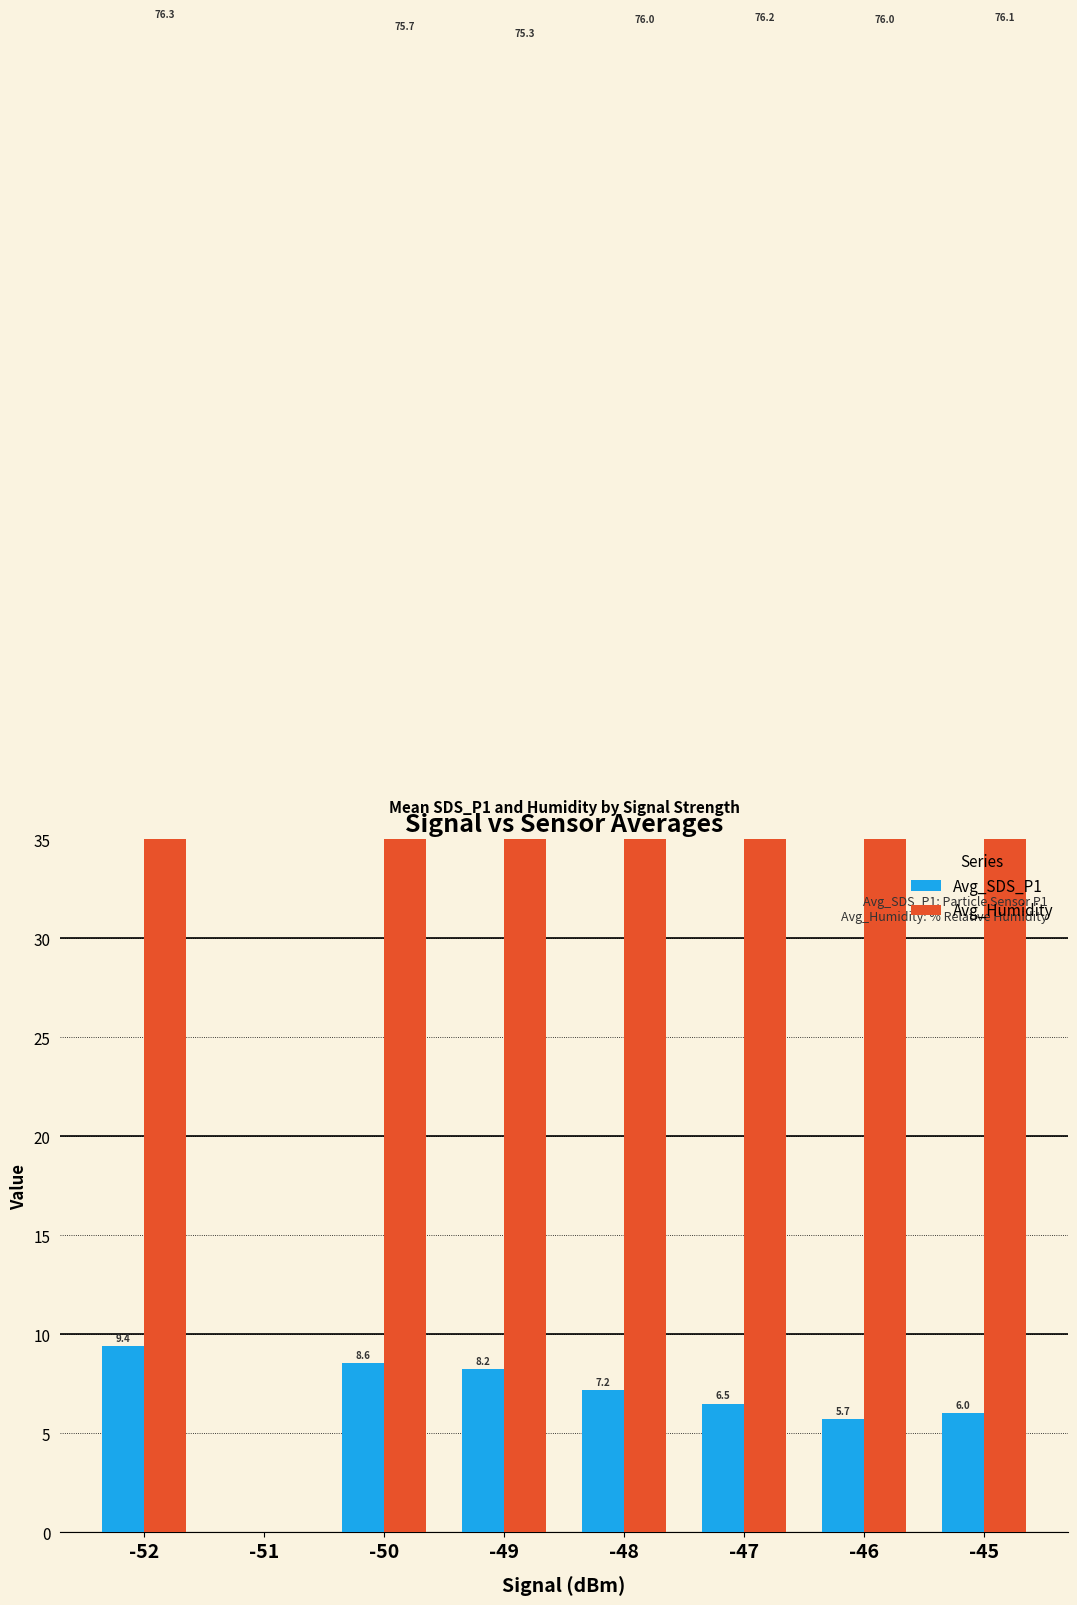

What value does the Avg_SDS_P1 series have at -49?

8.2